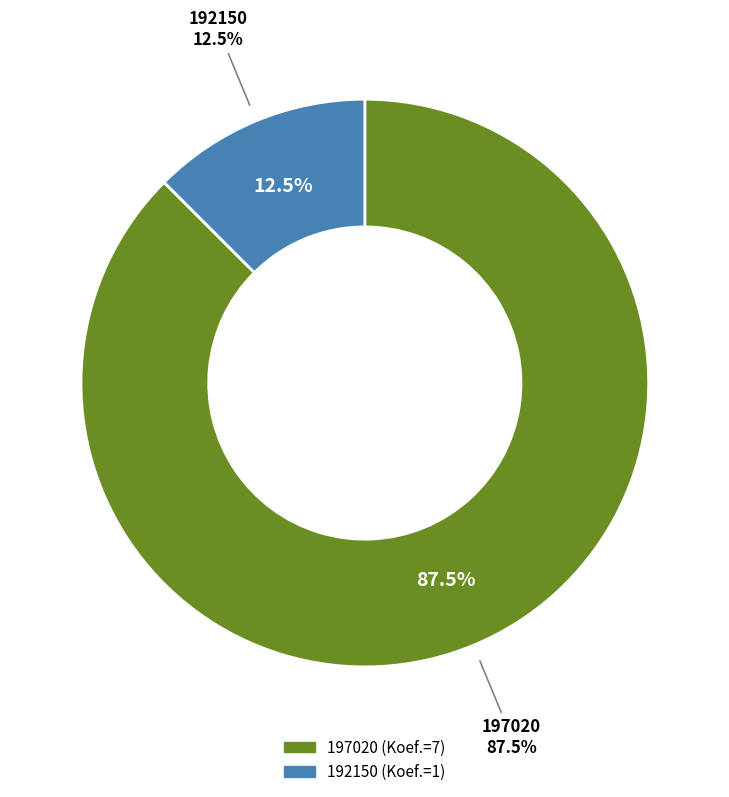

Which has a higher value, 192150 or 197020?

197020